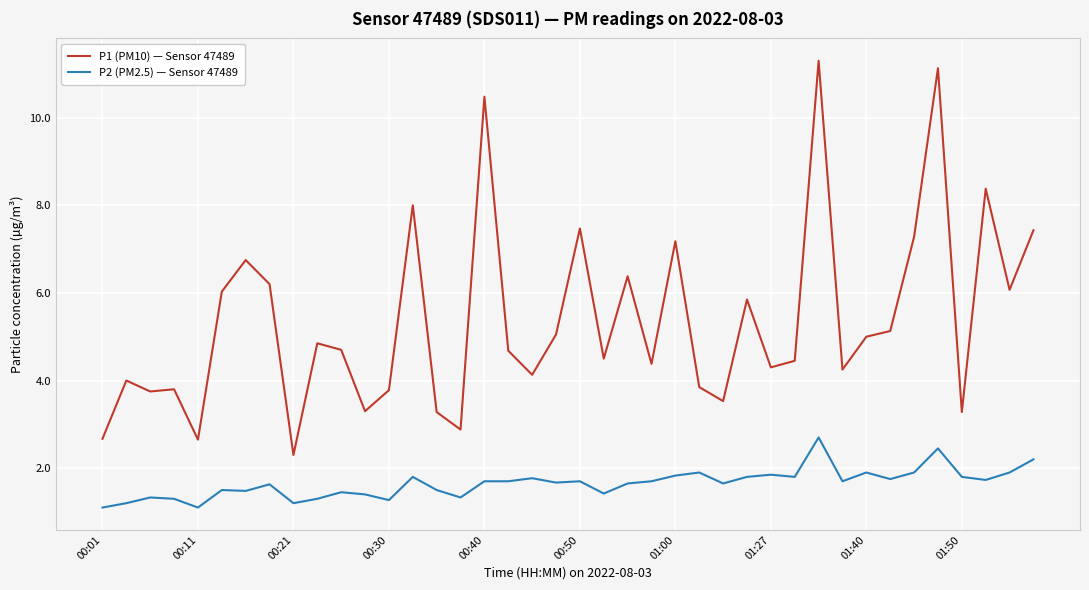

Which series has the largest total across all categories?

P1 (PM10) — Sensor 47489